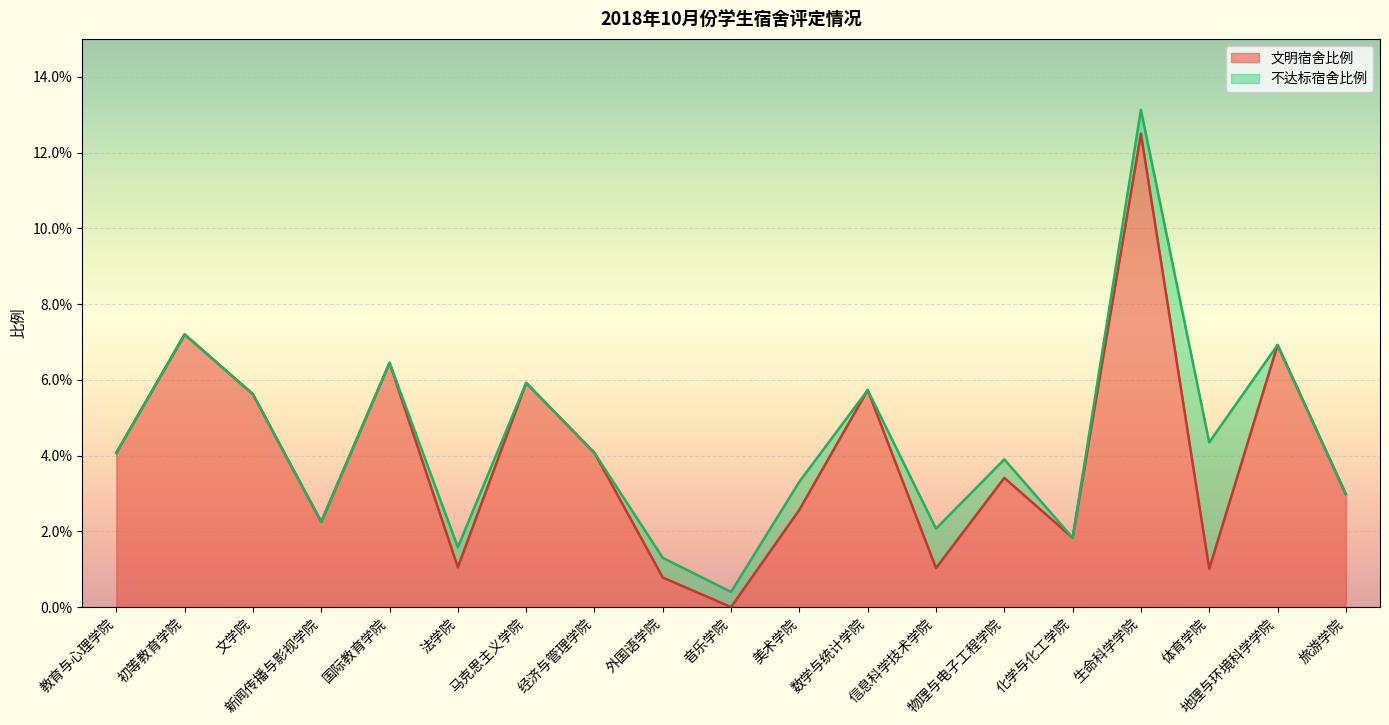

How many data points are above 0?

18